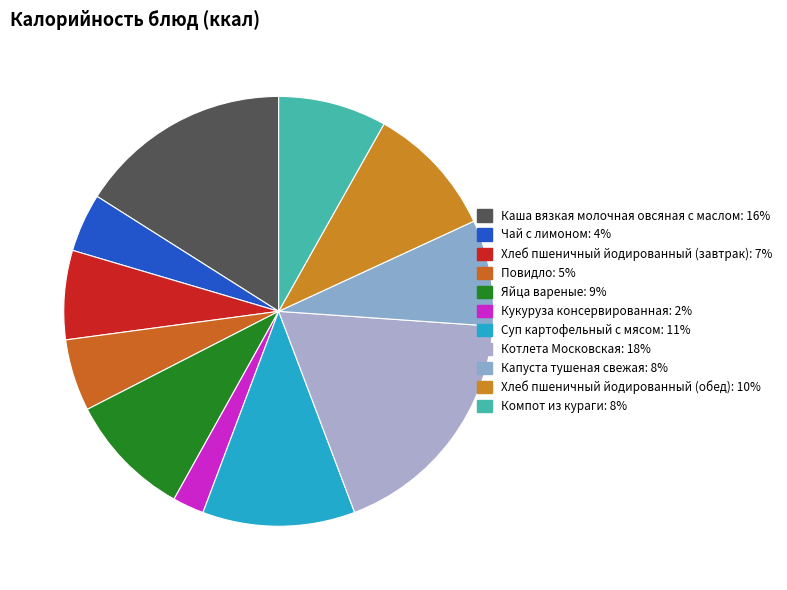

Is it true that Чай с лимоном is 4% of the pie?

True